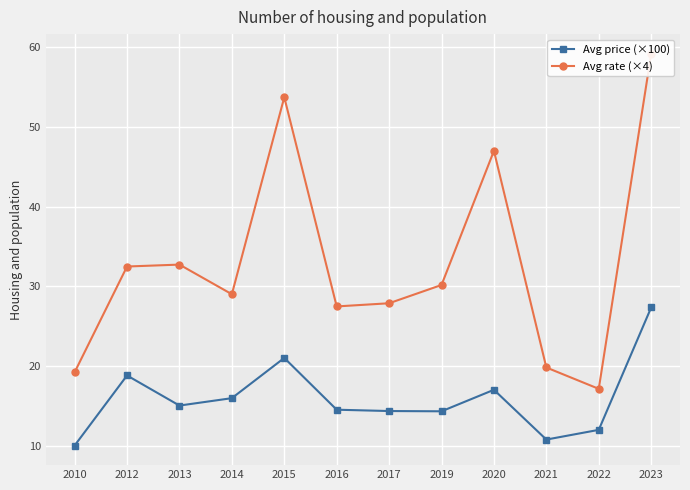

What are all the series names shown in the legend?

Avg price (×100), Avg rate (×4)